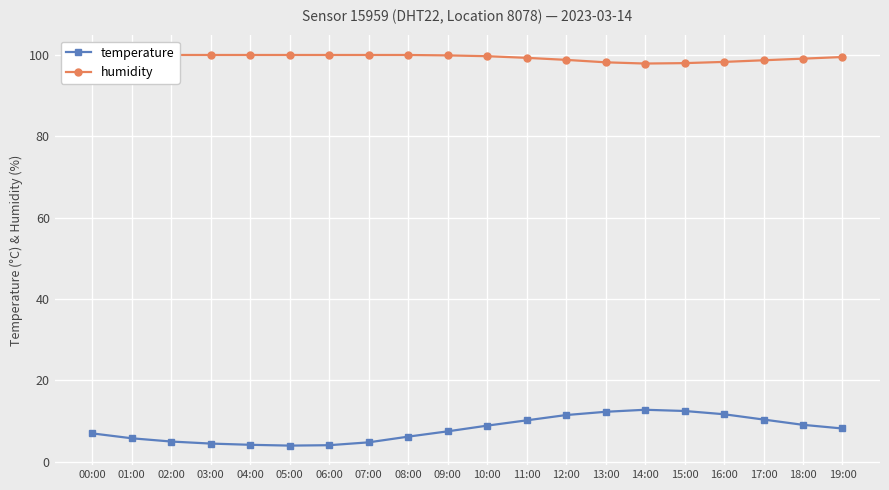

The temperature series shows 13.1 at 18:00. True or false?

False